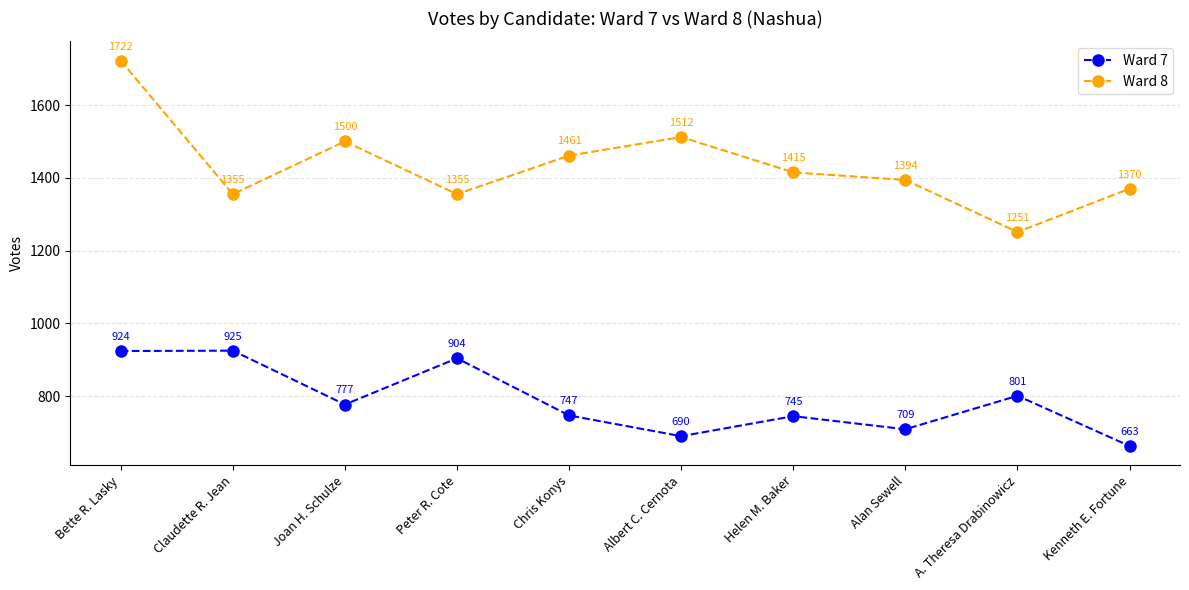

Is this an area chart (filled region under the line)?

No